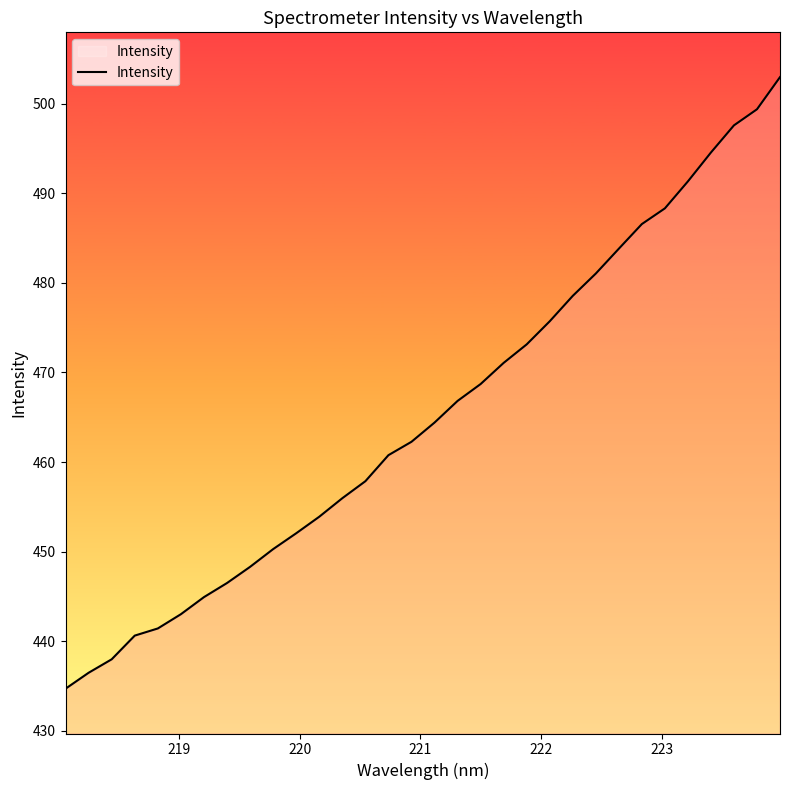

What is the minimum value shown in the chart?

434.7